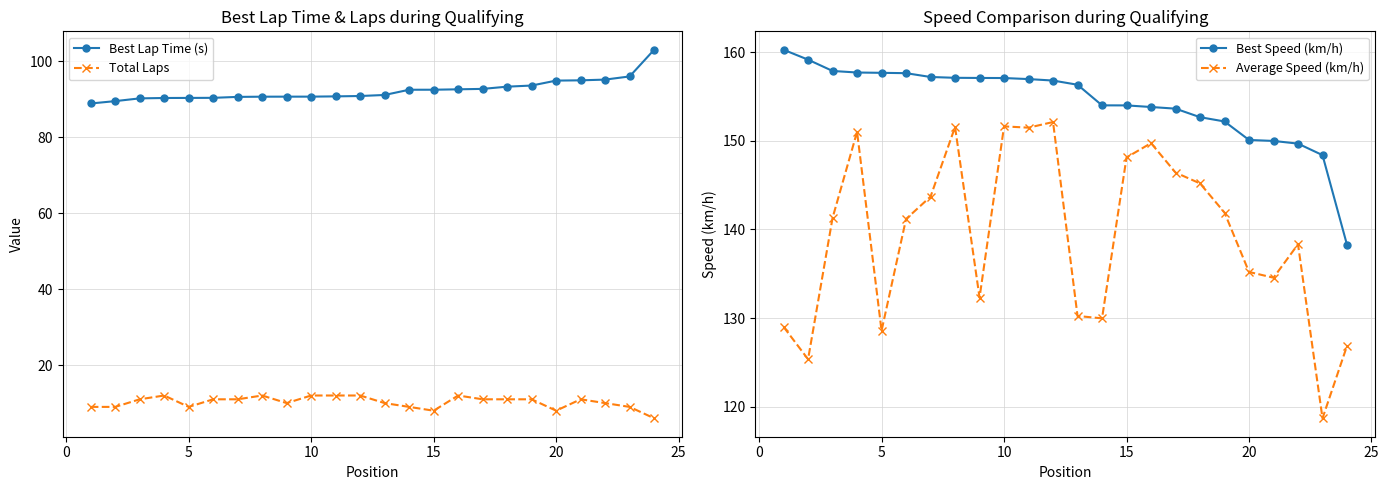

True or false: Best Lap Time (s) and Total Laps cross at least once.

False